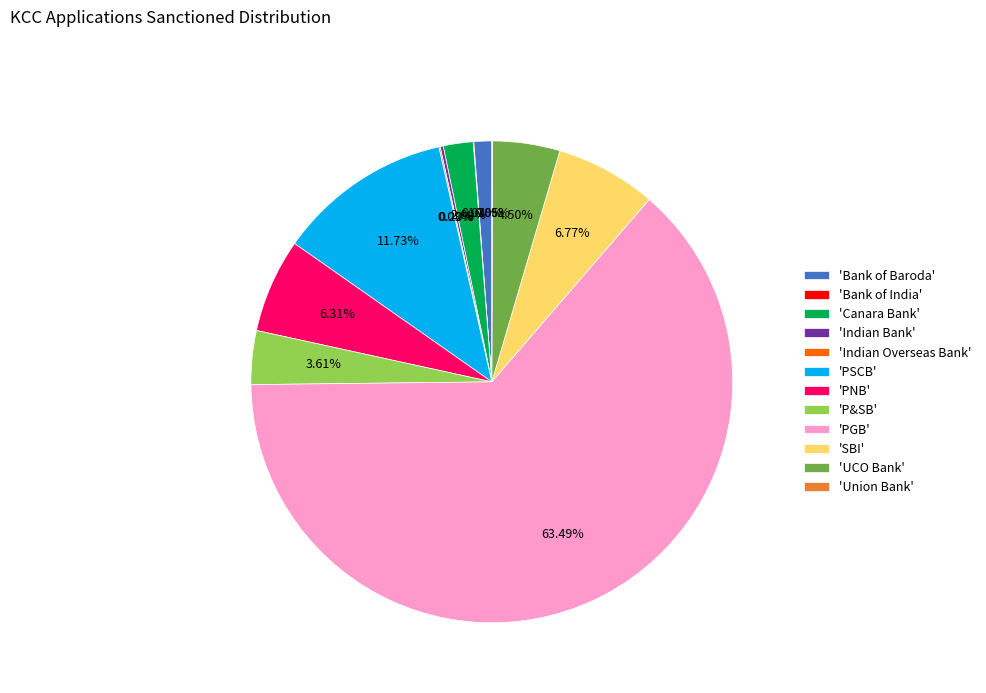

To the nearest percent, what is the difference between the largest and smallest slice percentages?

63%